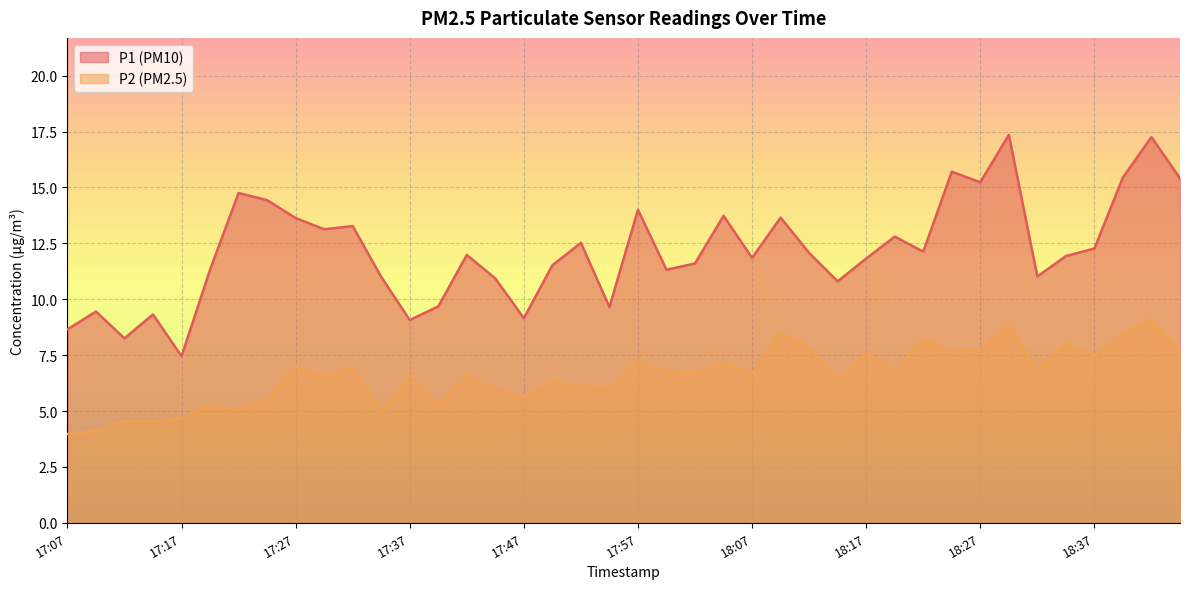

Reading right to left, what are all the values shown in this chart?

P1: 15.4	17.2	15.4	12.3	11.9	11.0	17.4	15.2	15.7	12.1	12.8	11.8	10.8	12.1	13.7	11.8	13.7	11.6	11.3	14.0	9.7	12.5	11.5	9.2	10.9	12.0	9.7	9.1	11.0	13.3	13.1	13.6	14.4	14.8	11.3	7.5	9.3	8.2	9.4	8.7
P2: 7.7	9.1	8.4	7.5	8.0	6.9	8.8	7.7	7.7	8.2	6.8	7.6	6.4	7.8	8.5	6.7	7.2	6.7	6.8	7.2	6.0	6.1	6.3	5.6	6.0	6.6	5.3	6.6	5.0	7.0	6.5	7.0	5.5	5.0	5.3	4.7	4.5	4.5	4.1	4.0